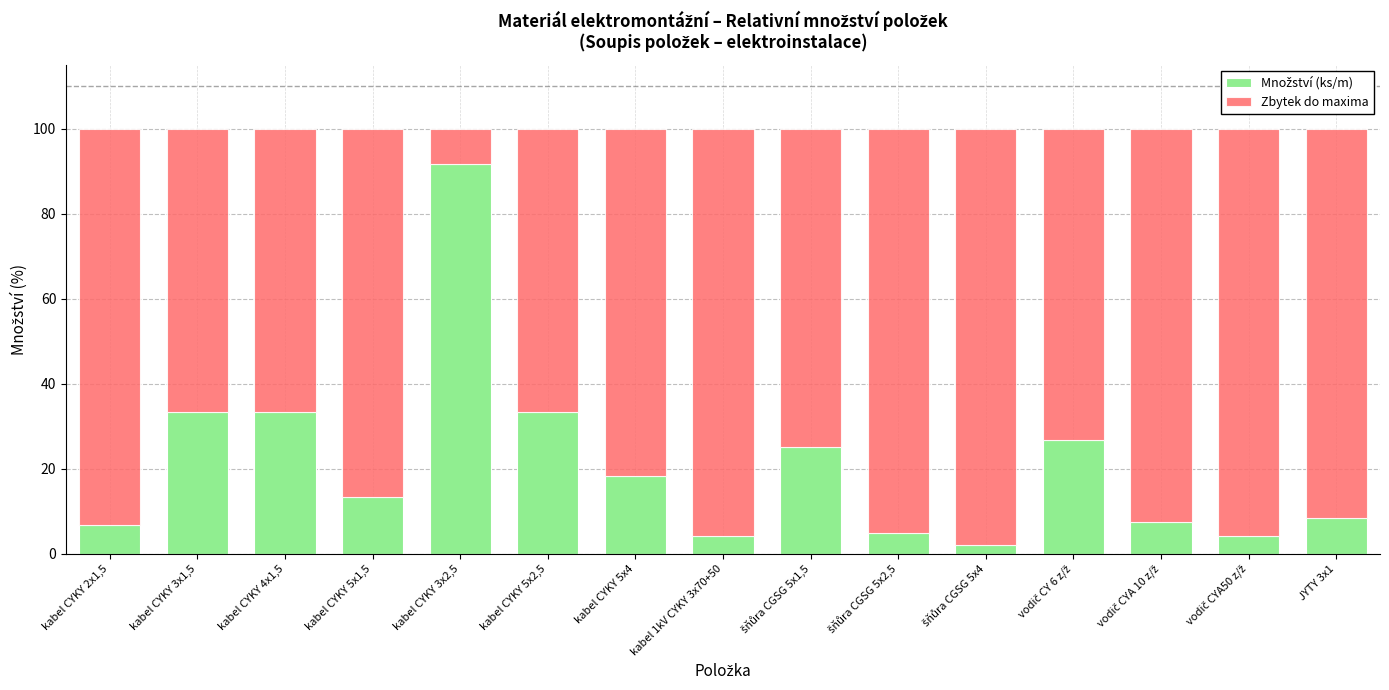

What is the total value across all series at kabel CYKY 3x1,5?

100.0